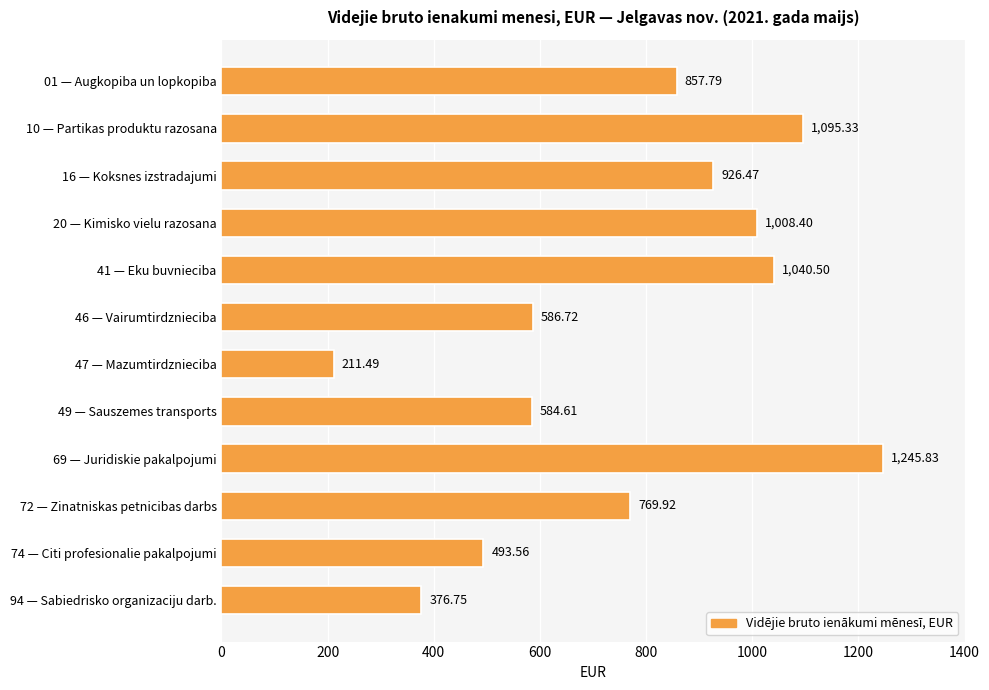

What is the minimum value shown in the chart?

211.5